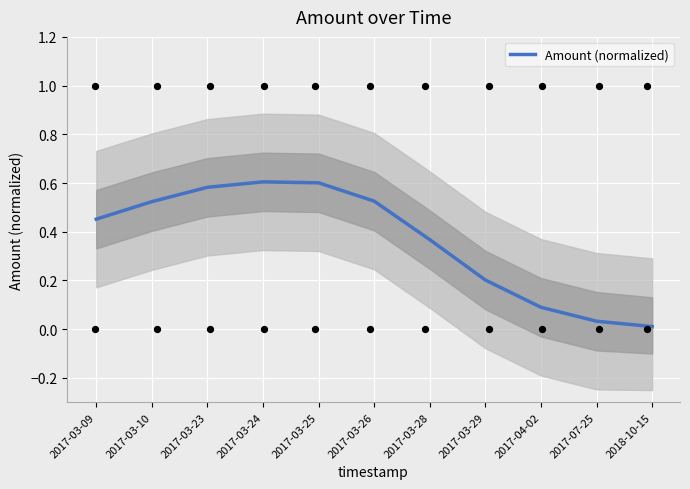

Which has a higher value, 2017-07-25 or 2017-03-23?

2017-03-23